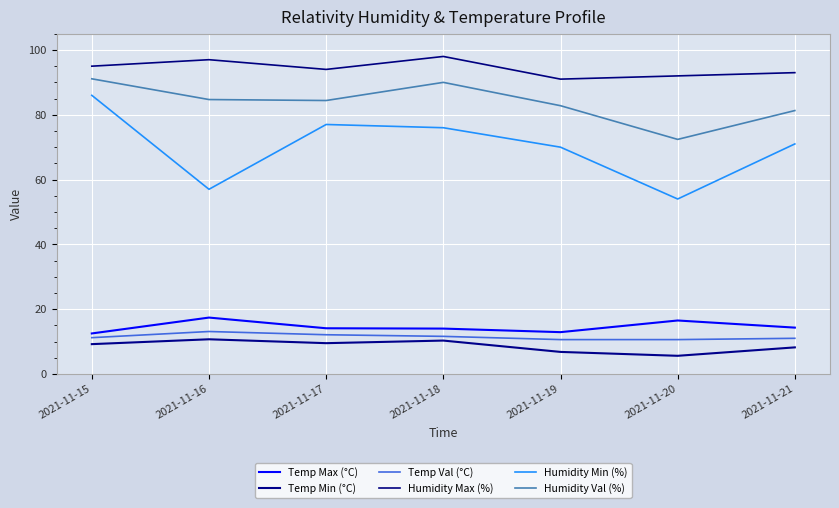

What are all the series names shown in the legend?

Temp Max (°C), Temp Min (°C), Temp Val (°C), Humidity Max (%), Humidity Min (%), Humidity Val (%)